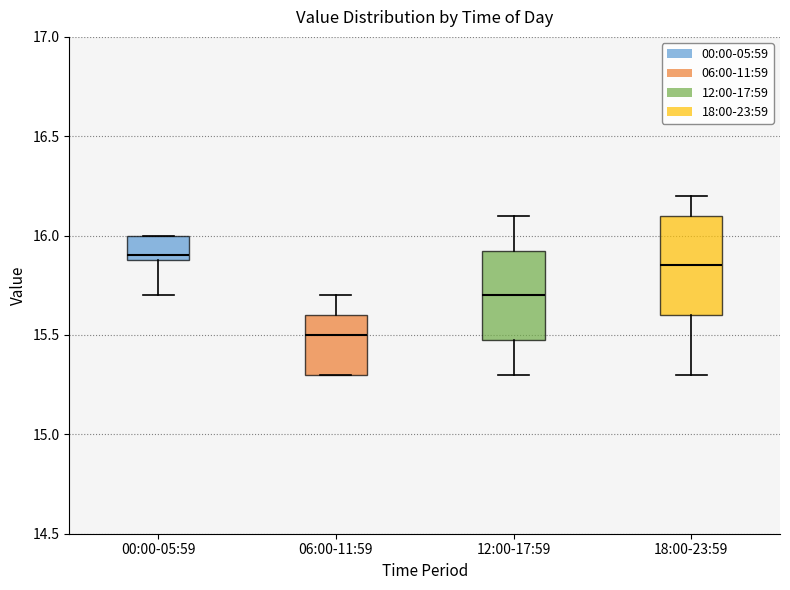

Reading left to right, transcribe this box plot: for each box, give where its median line is, the range the box spans, and where its two whiskers end, as read against the y-axis. The values are not printed on the chart, so give them approximately, as read against the axis.

00:00-05:59: median 15.90 (just above the box's lower edge), box 15.90 to 16.00, whiskers 15.70 to 16.00
06:00-11:59: median 15.50, box 15.30 to 15.60, whiskers 15.30 to 15.70
12:00-17:59: median 15.70, box 15.50 to 15.95, whiskers 15.30 to 16.10
18:00-23:59: median 15.85, box 15.60 to 16.10, whiskers 15.30 to 16.20